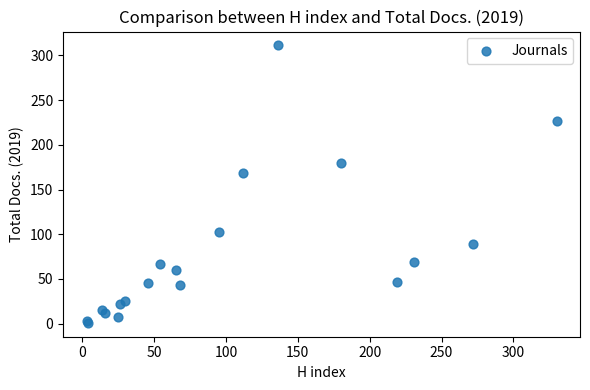

What Y value in the scatter plot is closest to 156?

168